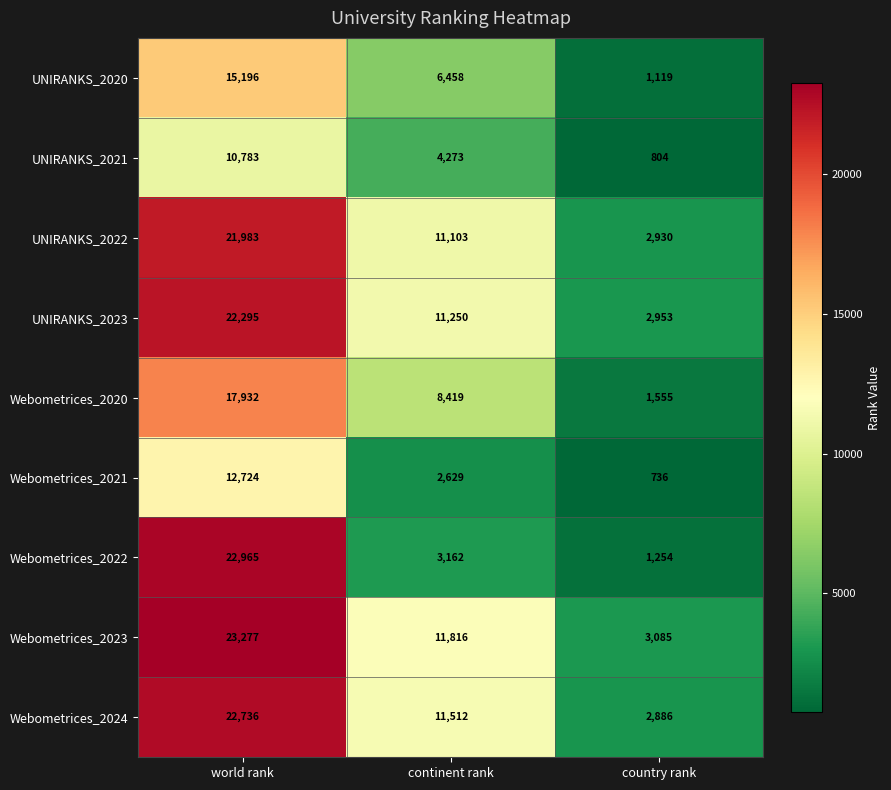

Is it true that Webometrices_2023 equals 3085 at country rank?

True